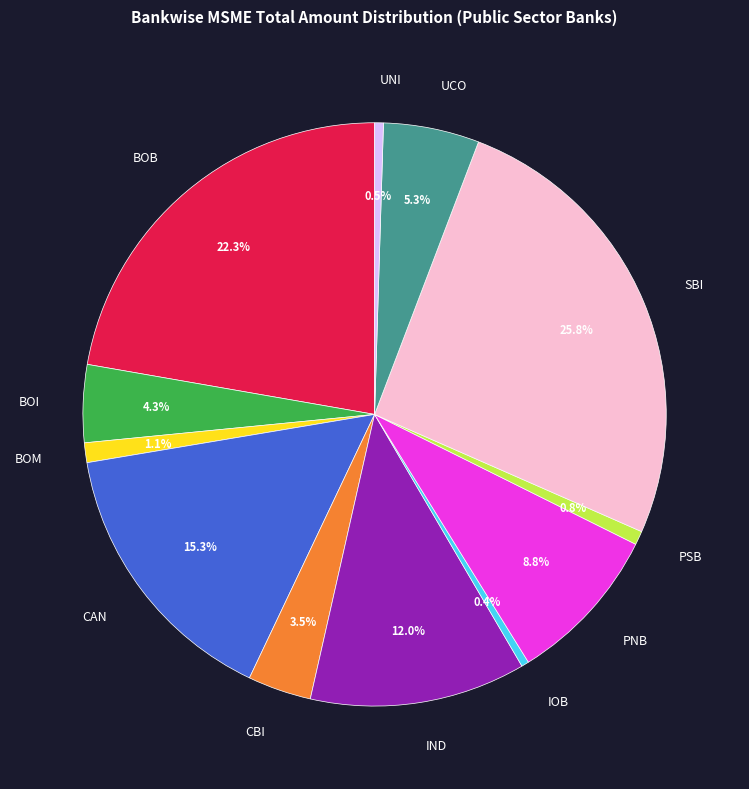

Which category has the biggest portion of the pie?

SBI